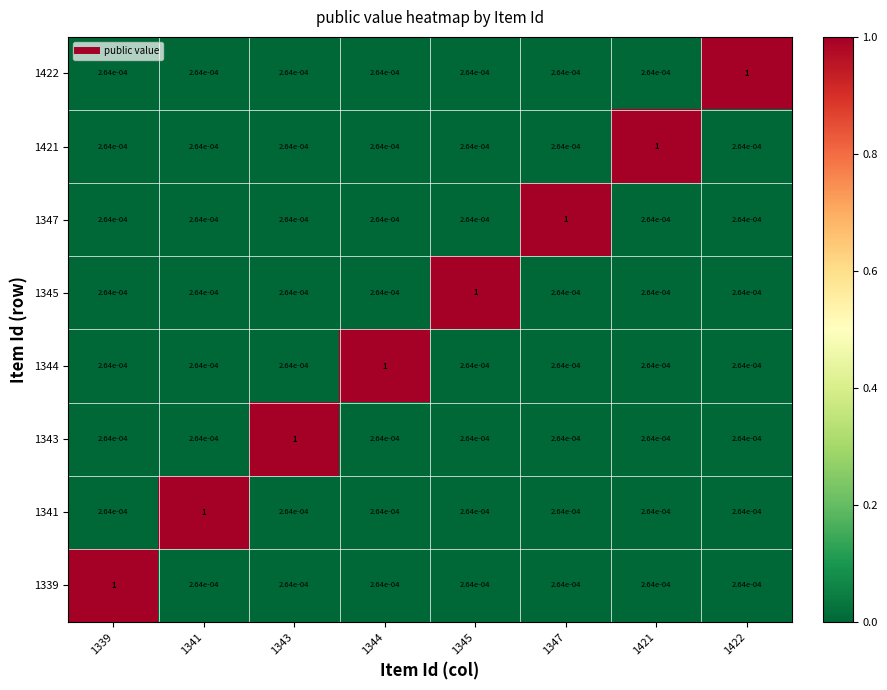

How many categories are shown in the chart?

8